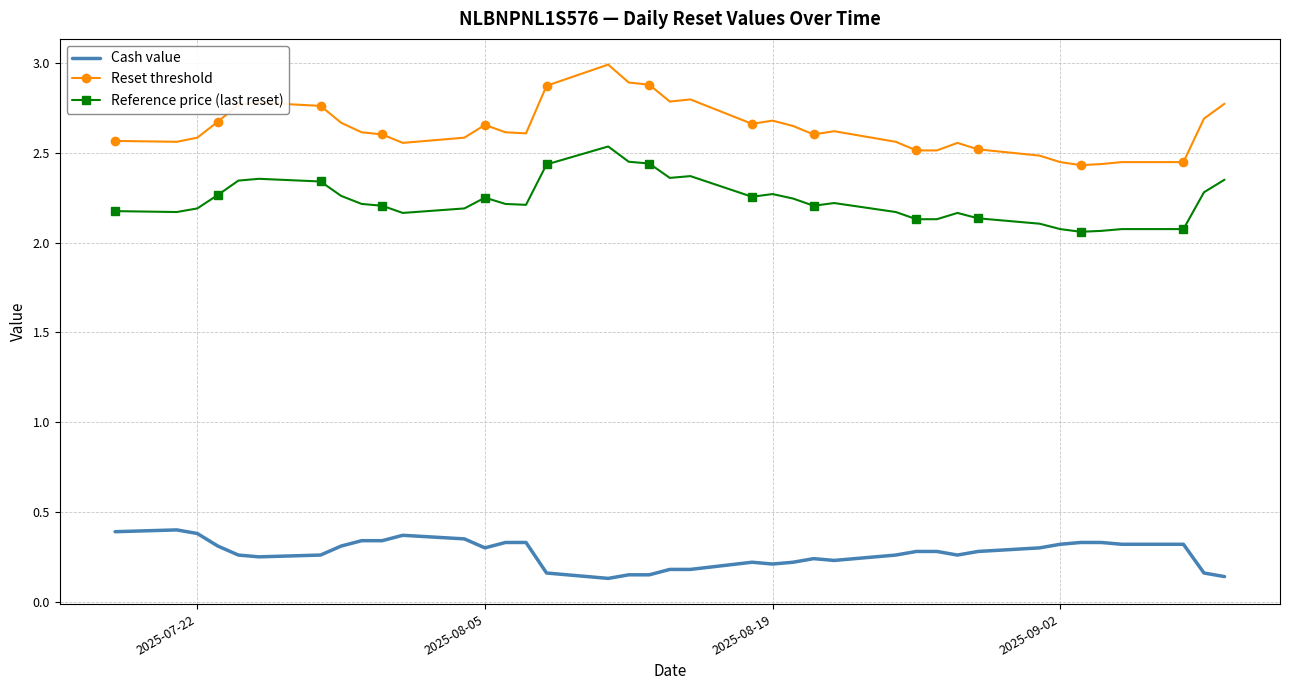

Which series has the largest total across all categories?

Reset threshold